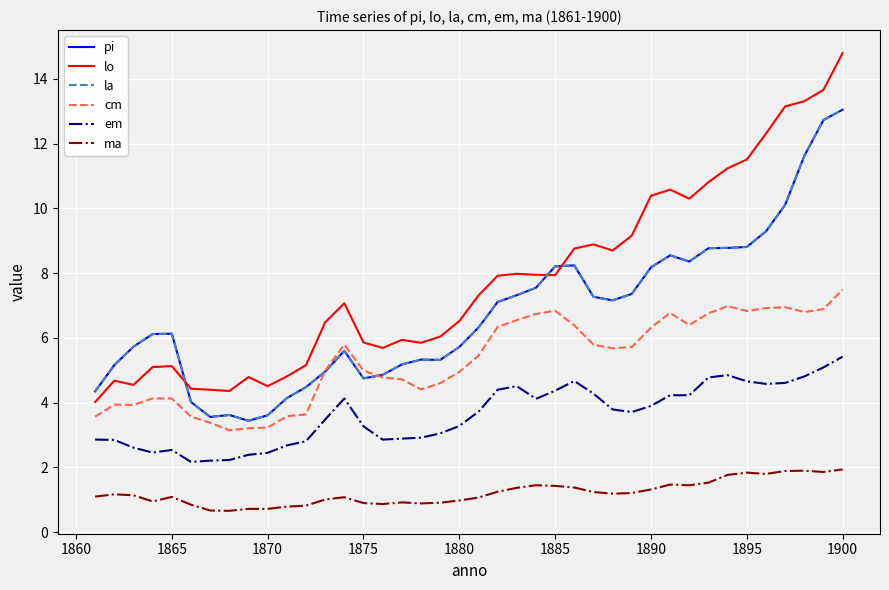

Reading right to left, list all the values displayed in this chart.

pi: 13.1	12.7	11.6	10.1	9.3	8.8	8.8	8.8	8.4	8.6	8.2	7.4	7.2	7.3	8.2	8.2	7.5	7.3	7.1	6.3	5.7	5.3	5.3	5.2	4.9	4.8	5.6	5.0	4.5	4.1	3.6	3.4	3.6	3.6	4.0	6.1	6.1	5.7	5.2	4.3
lo: 14.8	13.7	13.3	13.2	12.3	11.5	11.2	10.8	10.3	10.6	10.4	9.2	8.7	8.9	8.8	7.9	8.0	8.0	7.9	7.3	6.5	6.0	5.8	5.9	5.7	5.9	7.1	6.5	5.2	4.8	4.5	4.8	4.4	4.4	4.4	5.1	5.1	4.5	4.7	4.0
la: 13.1	12.7	11.6	10.1	9.3	8.8	8.8	8.8	8.4	8.6	8.2	7.4	7.2	7.3	8.2	8.2	7.5	7.3	7.1	6.3	5.7	5.3	5.3	5.2	4.9	4.8	5.6	5.0	4.5	4.1	3.6	3.4	3.6	3.6	4.0	6.1	6.1	5.7	5.2	4.3
cm: 7.5	6.9	6.8	7.0	6.9	6.8	7.0	6.8	6.4	6.8	6.3	5.7	5.7	5.8	6.4	6.8	6.7	6.5	6.3	5.5	5.0	4.6	4.4	4.7	4.8	5.0	5.8	5.0	3.6	3.6	3.2	3.2	3.1	3.4	3.6	4.1	4.1	3.9	3.9	3.6
em: 5.4	5.1	4.8	4.6	4.6	4.7	4.8	4.8	4.2	4.2	3.9	3.7	3.8	4.3	4.7	4.4	4.1	4.5	4.4	3.7	3.3	3.0	2.9	2.9	2.9	3.3	4.1	3.5	2.8	2.7	2.5	2.4	2.2	2.2	2.2	2.5	2.5	2.6	2.9	2.9
ma: 1.9	1.9	1.9	1.9	1.8	1.8	1.8	1.5	1.4	1.5	1.3	1.2	1.2	1.2	1.4	1.4	1.4	1.4	1.2	1.1	1.0	0.9	0.9	0.9	0.9	0.9	1.1	1.0	0.8	0.8	0.7	0.7	0.7	0.7	0.8	1.1	0.9	1.1	1.2	1.1